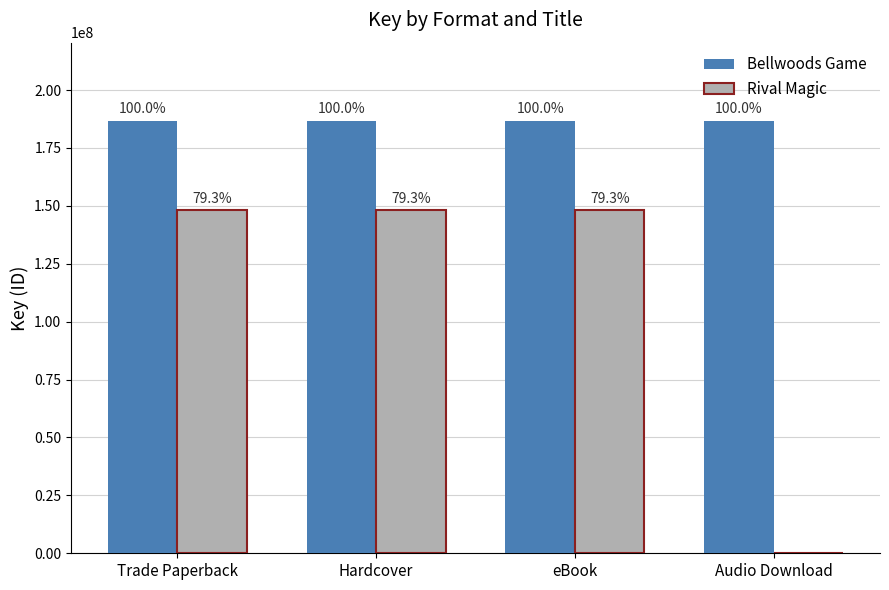

Does the chart contain stacked bars?

No